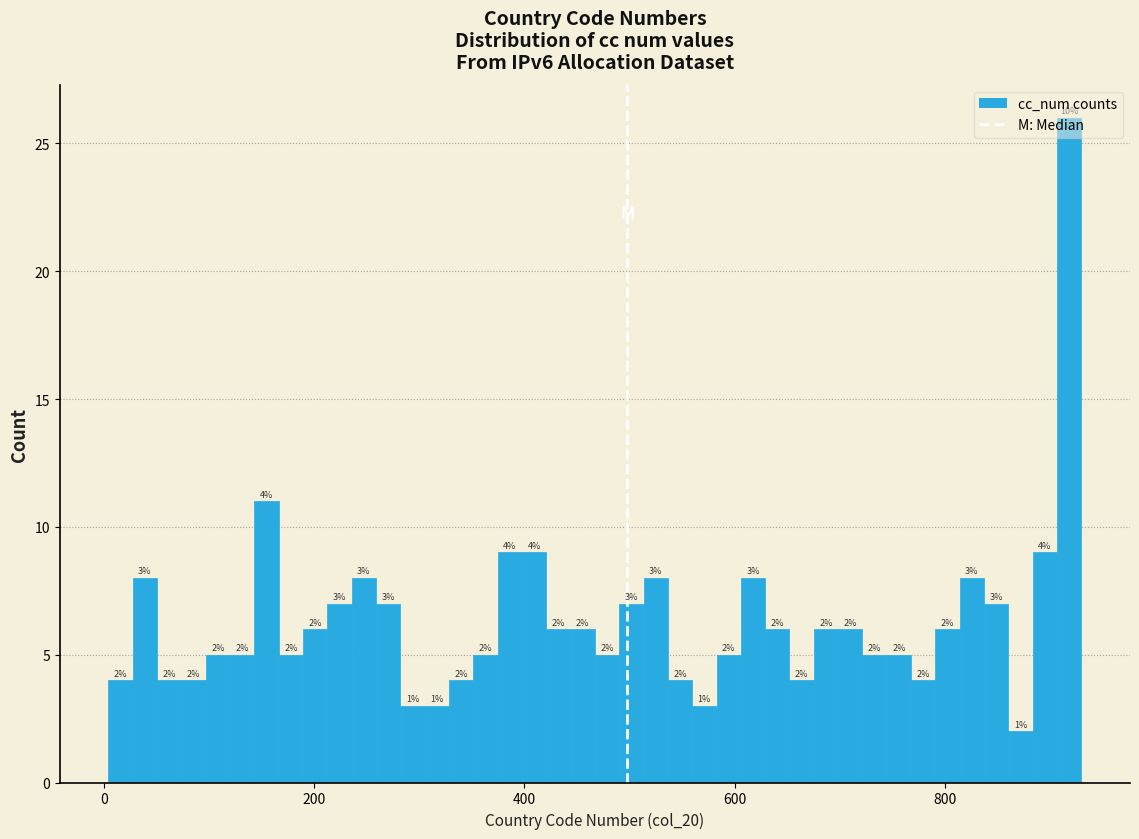

Around what value on the x-axis is the tallest bar? Give the approximate position of its centre, as read against the axis.

920